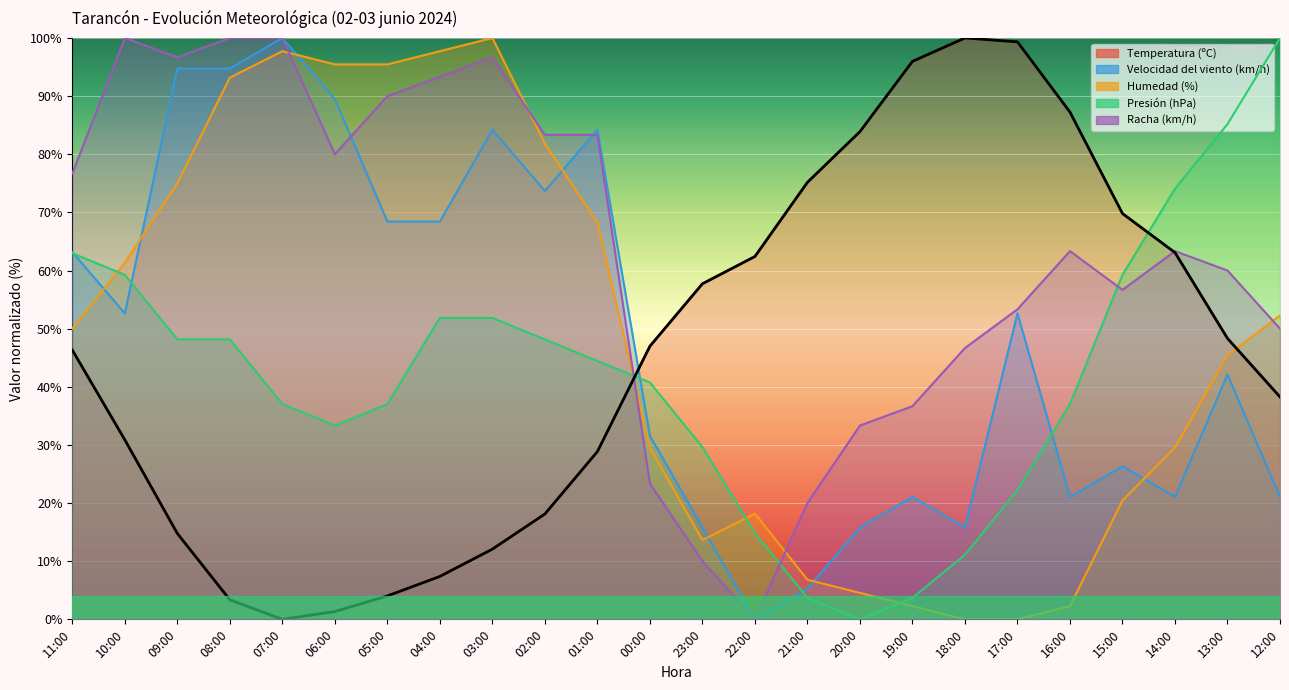

What is the spread (max minus min) of values at 15:00?

49.3